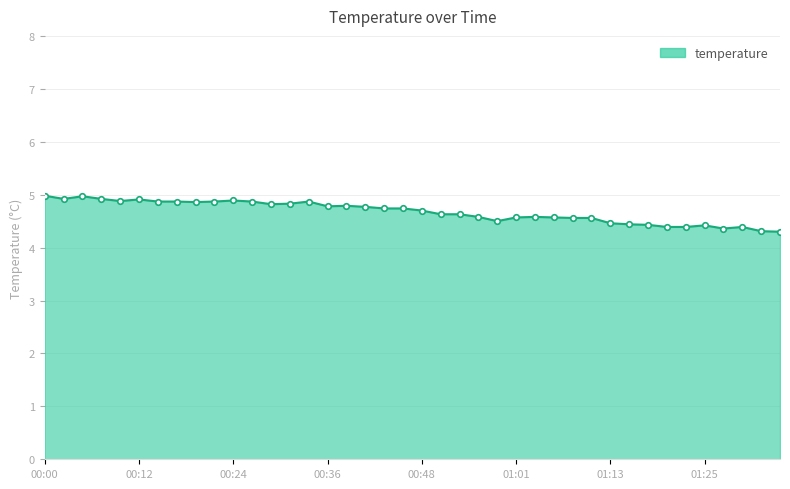

What is the difference between the maximum and minimum values?

0.7